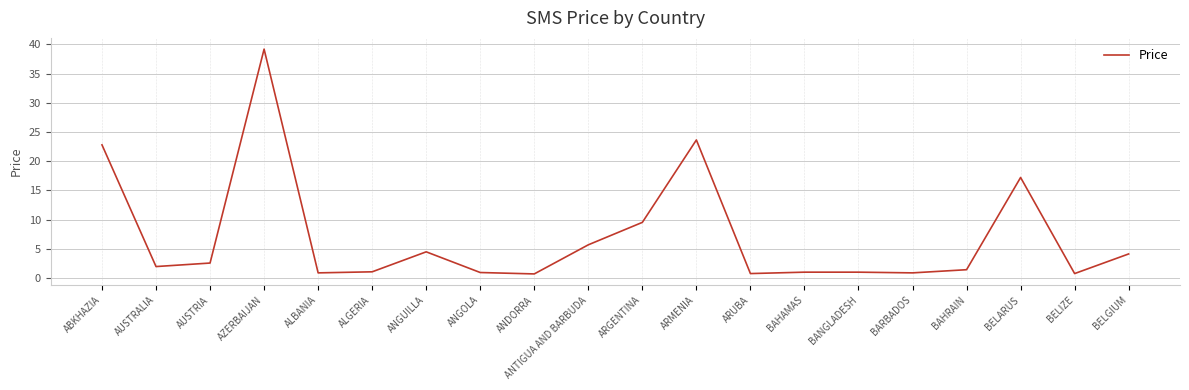

What is the difference between the maximum and minimum values?

38.5